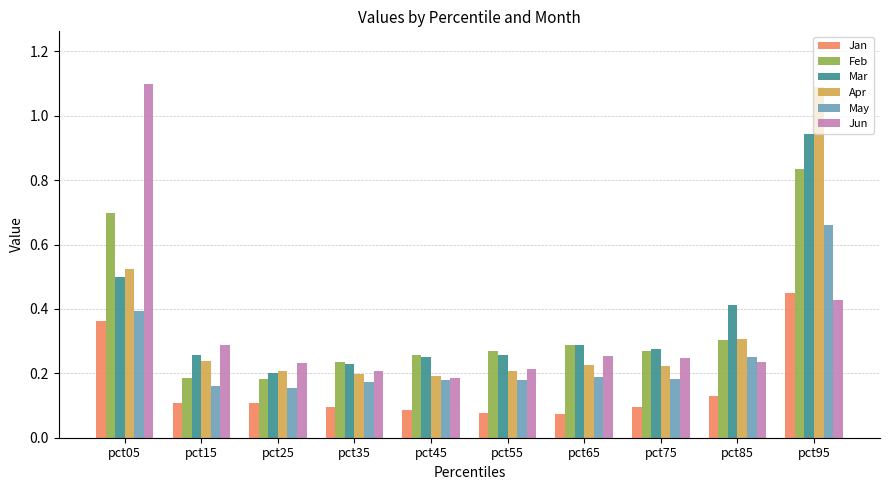

True or false: Jan has a value of 0.5 at pct05.

False